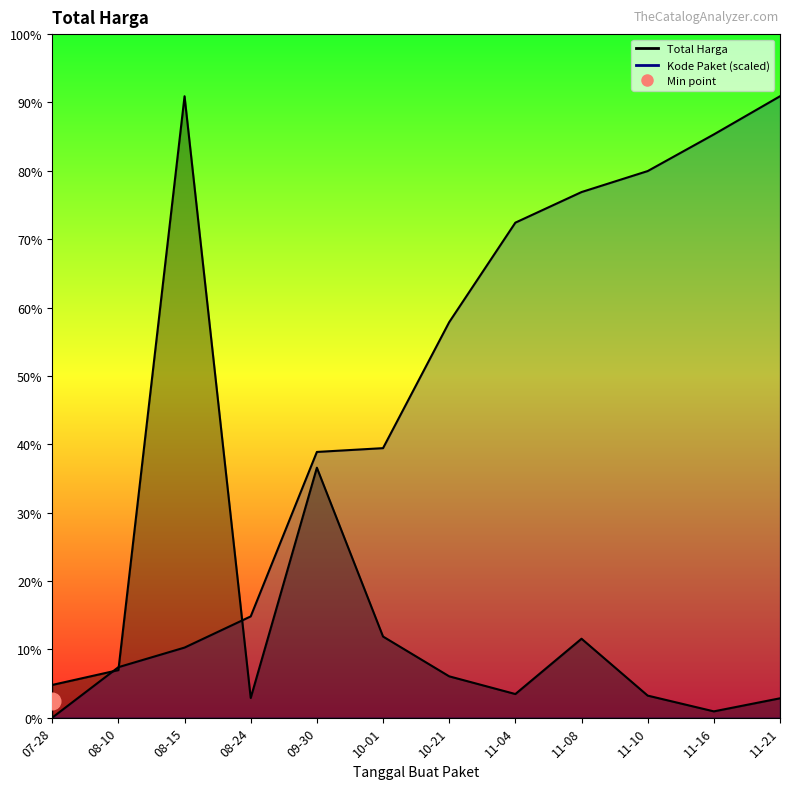

How many lines are shown in the chart?

2